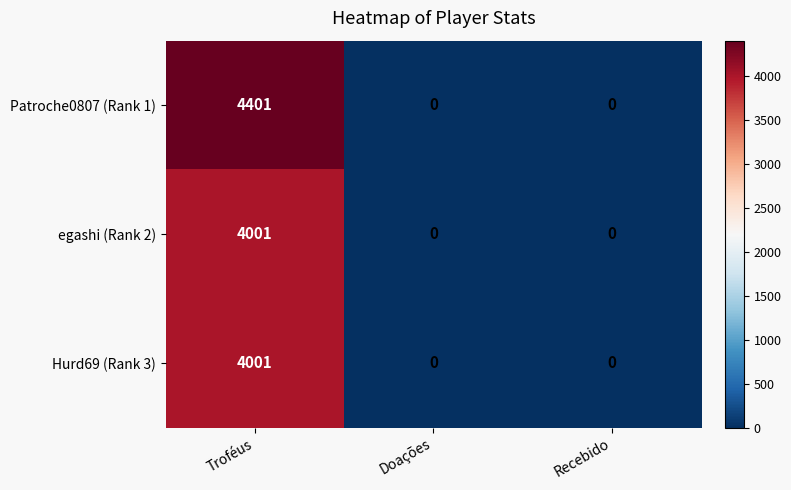

What is the greatest value displayed?

4401